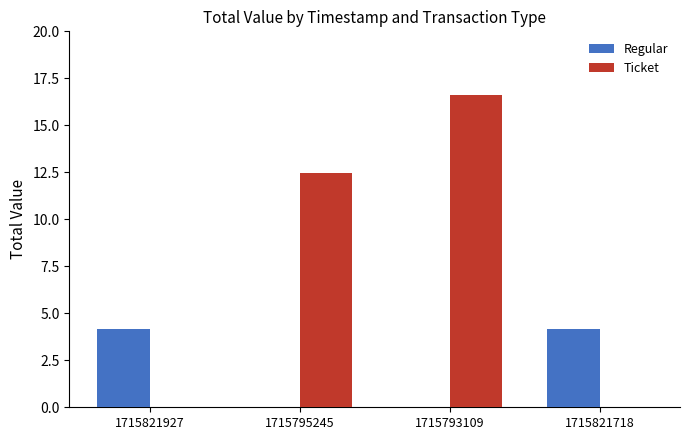

Reading right to left, list all the values displayed in this chart.

Regular: 1715821718=4.2	1715793109=0.0	1715795245=0.0	1715821927=4.2
Ticket: 1715821718=0.0	1715793109=16.6	1715795245=12.5	1715821927=0.0